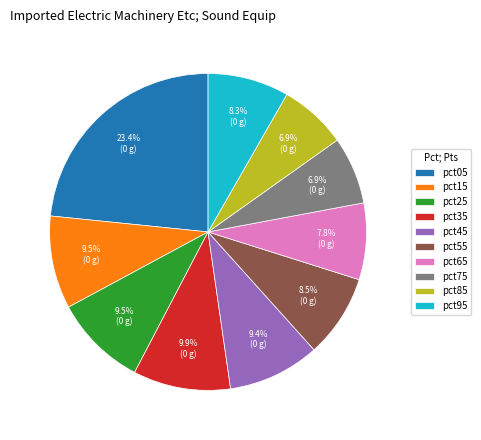

Is there any slice that represents more than half of the pie?

No